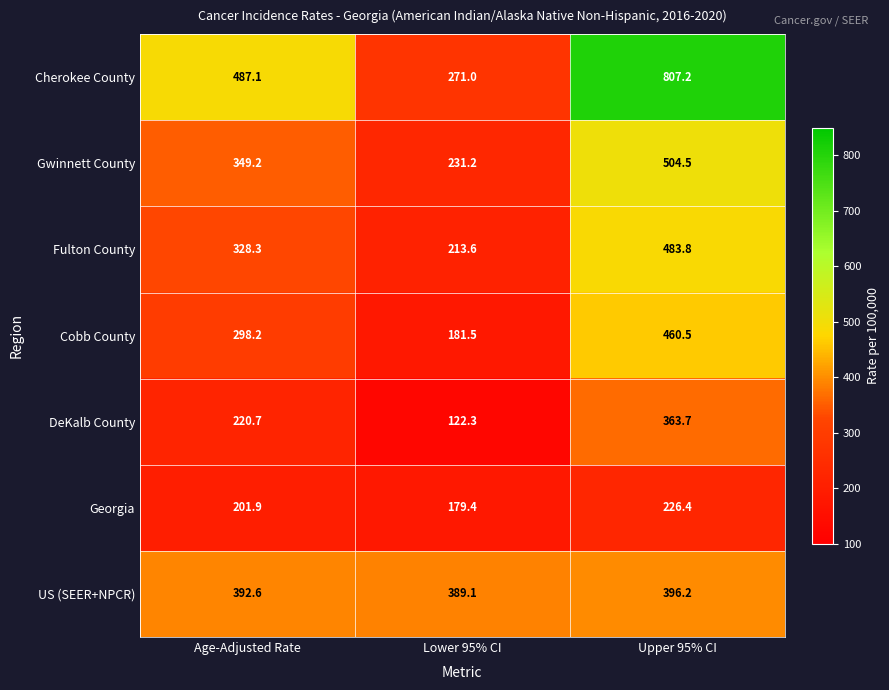

Reading left to right, extract all data points from this chart.

Cherokee County: 487.1	271.0	807.2
Gwinnett County: 349.2	231.2	504.5
Fulton County: 328.3	213.6	483.8
Cobb County: 298.2	181.5	460.5
DeKalb County: 220.7	122.3	363.7
Georgia: 201.9	179.4	226.4
US (SEER+NPCR): 392.6	389.1	396.2